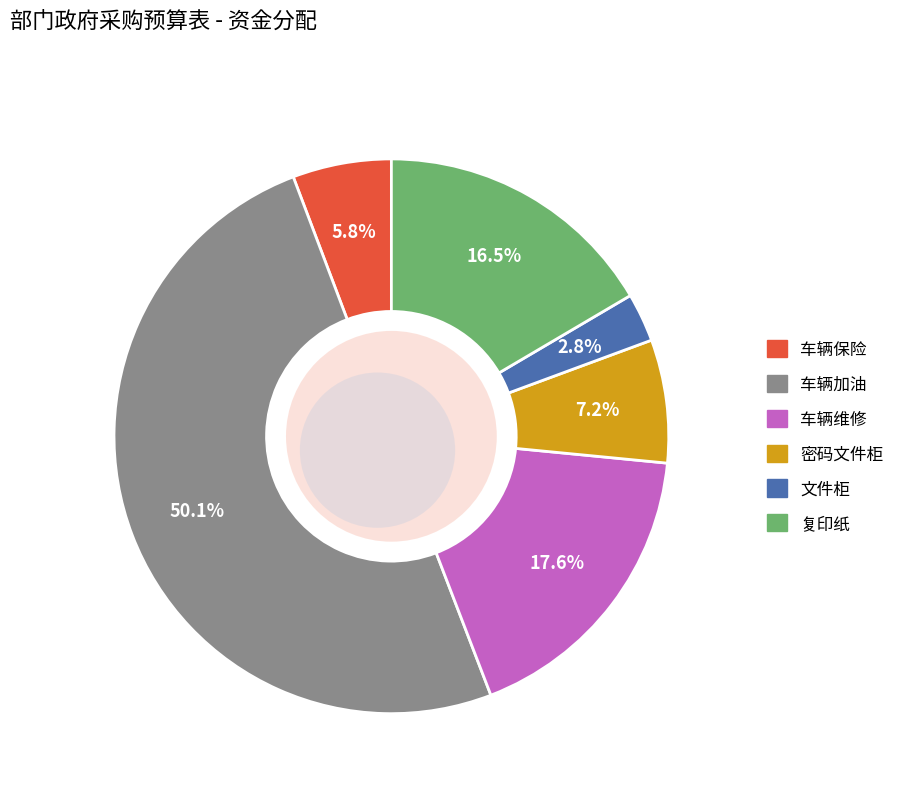

Is it true that 密码文件柜 is 1% of the pie?

False